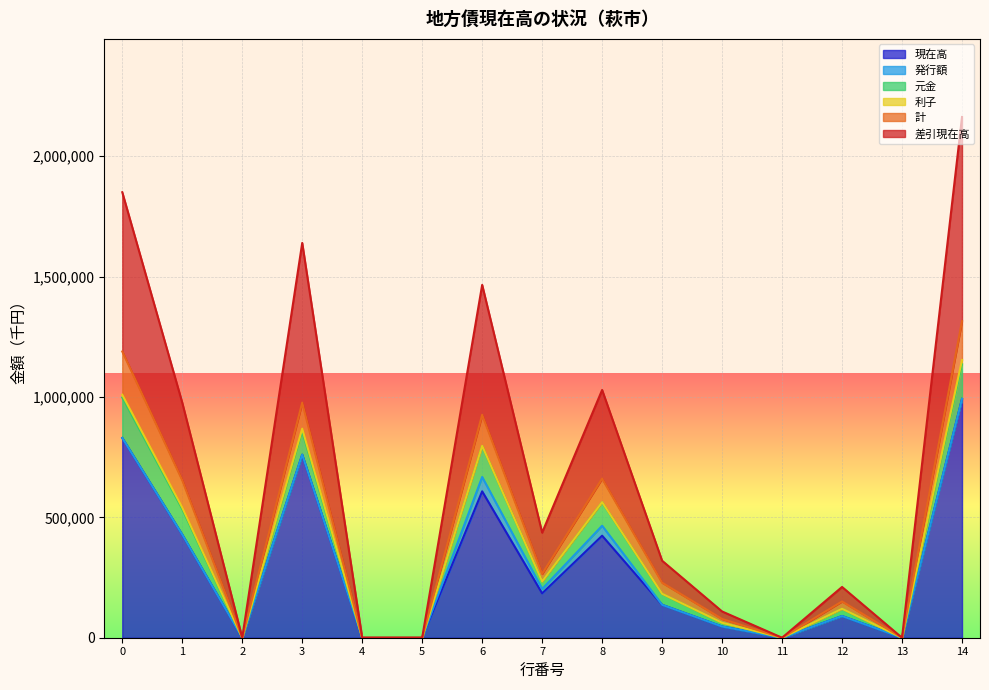

At which category is the sum across all series the highest?

14